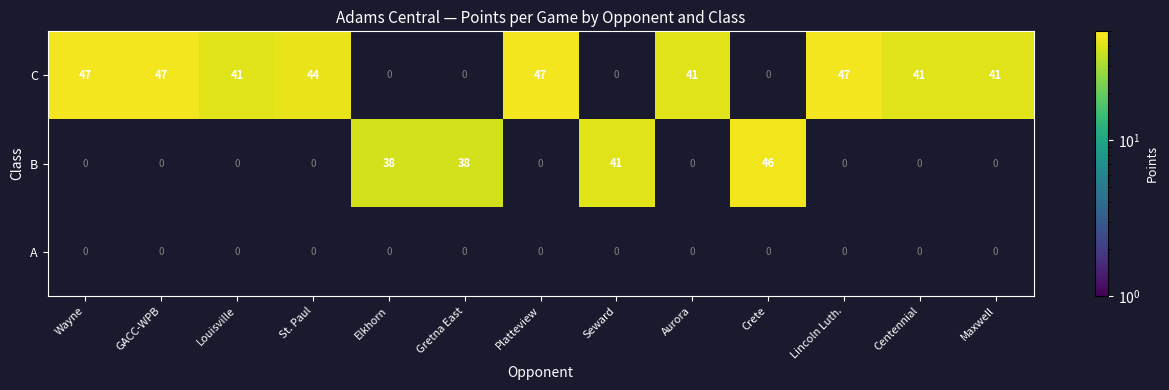

True or false: B has a value of 74.1 at Crete.

False